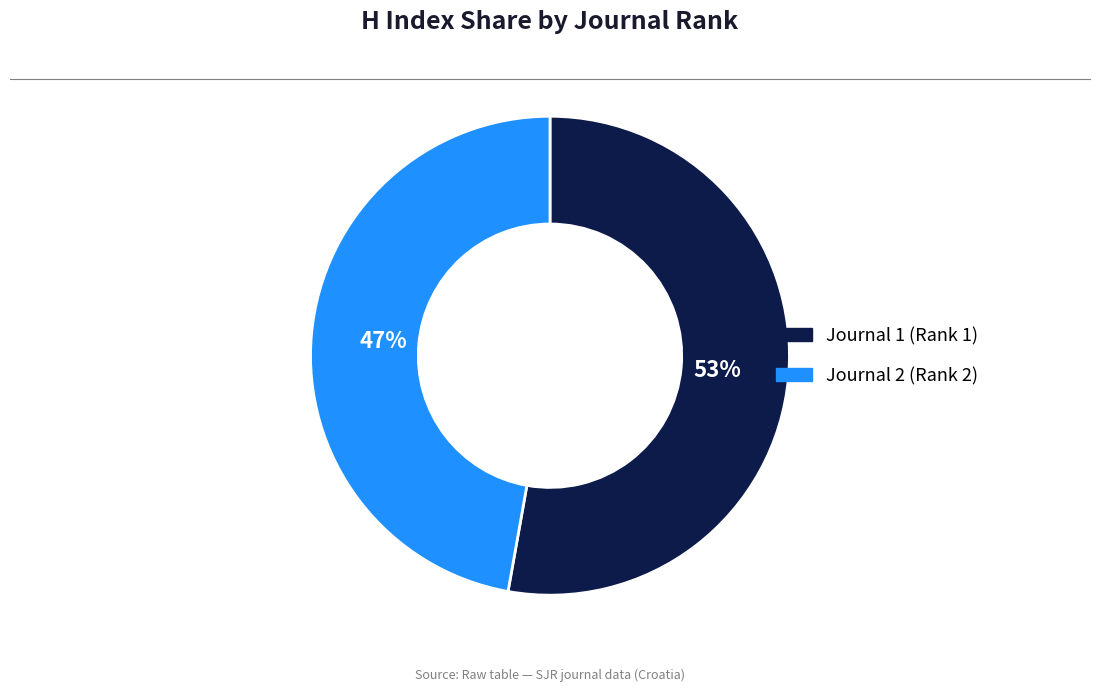

Approximately how many times larger is the value at Journal 2 (Rank 2) compared to Journal 1 (Rank 1)?

0.9